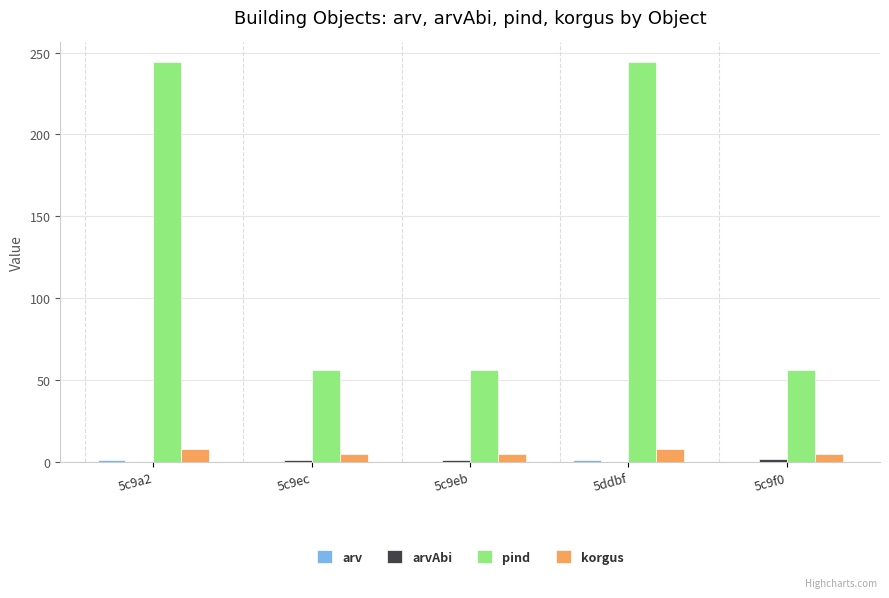

Between 5ddbf and 5c9f0, which series saw the biggest shift?

pind